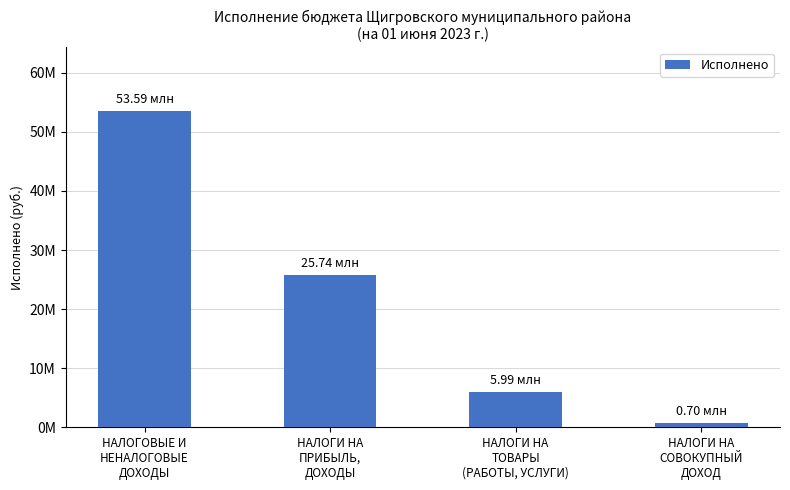

Are the bars horizontal?

No